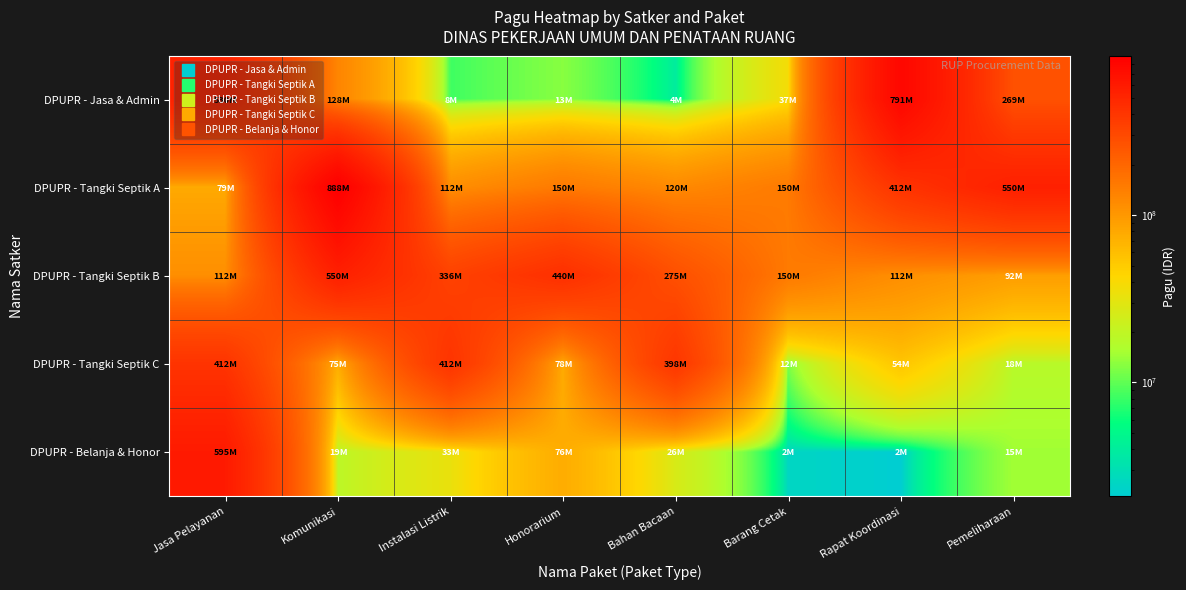

Which series has the widest spread of values?

DPUPR - Tangki Septik A